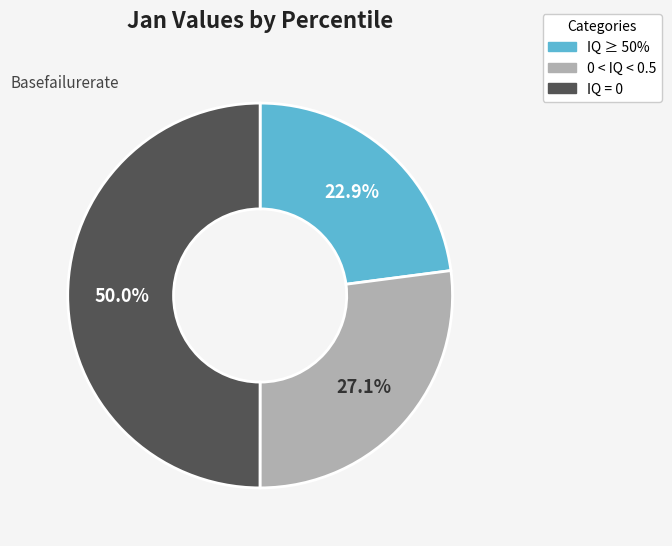

Approximately how many times larger is the value at IQ = 0 compared to 0 < IQ < 0.5?

1.8